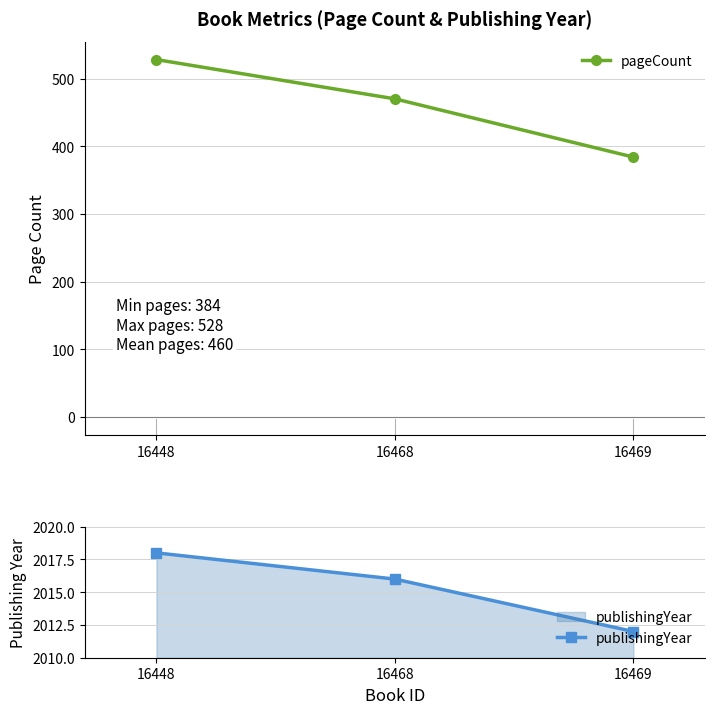

What is the value of the publishingYear point at the 1st from the left?

2018